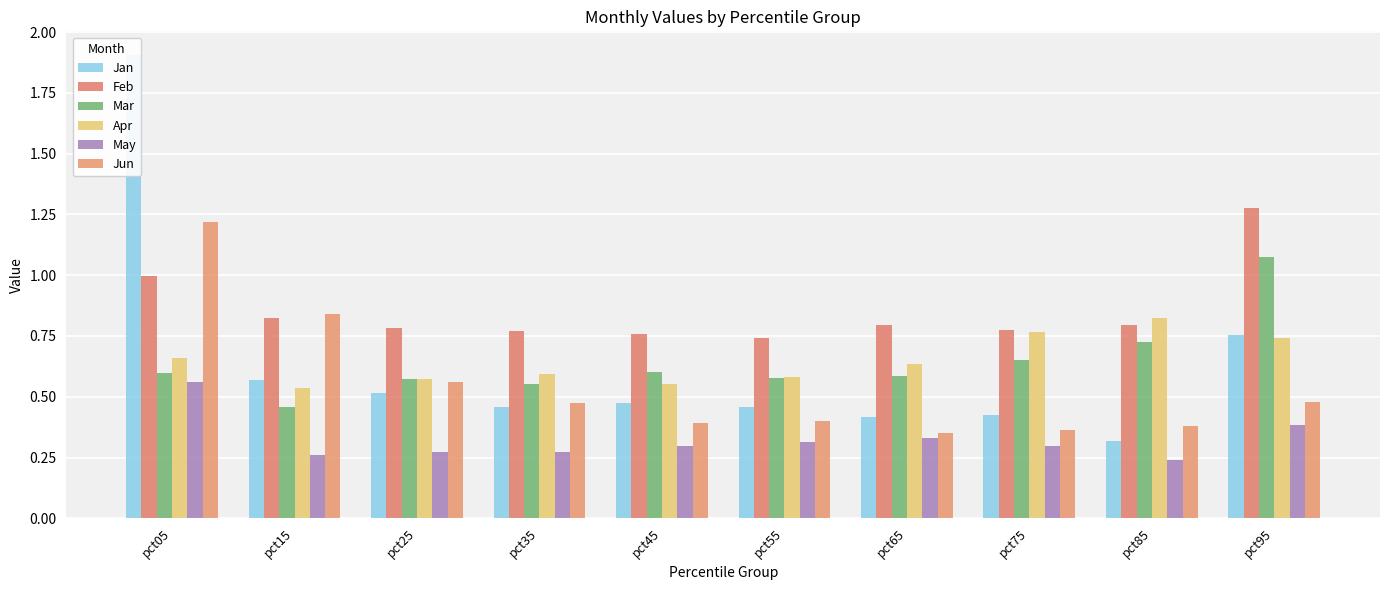

Reading left to right, what are all the values shown in this chart?

Jan: pct05=1.9	pct15=0.6	pct25=0.5	pct35=0.5	pct45=0.5	pct55=0.5	pct65=0.4	pct75=0.4	pct85=0.3	pct95=0.8
Feb: pct05=1.0	pct15=0.8	pct25=0.8	pct35=0.8	pct45=0.8	pct55=0.7	pct65=0.8	pct75=0.8	pct85=0.8	pct95=1.3
Mar: pct05=0.6	pct15=0.5	pct25=0.6	pct35=0.6	pct45=0.6	pct55=0.6	pct65=0.6	pct75=0.7	pct85=0.7	pct95=1.1
Apr: pct05=0.7	pct15=0.5	pct25=0.6	pct35=0.6	pct45=0.6	pct55=0.6	pct65=0.6	pct75=0.8	pct85=0.8	pct95=0.7
May: pct05=0.6	pct15=0.3	pct25=0.3	pct35=0.3	pct45=0.3	pct55=0.3	pct65=0.3	pct75=0.3	pct85=0.2	pct95=0.4
Jun: pct05=1.2	pct15=0.8	pct25=0.6	pct35=0.5	pct45=0.4	pct55=0.4	pct65=0.4	pct75=0.4	pct85=0.4	pct95=0.5